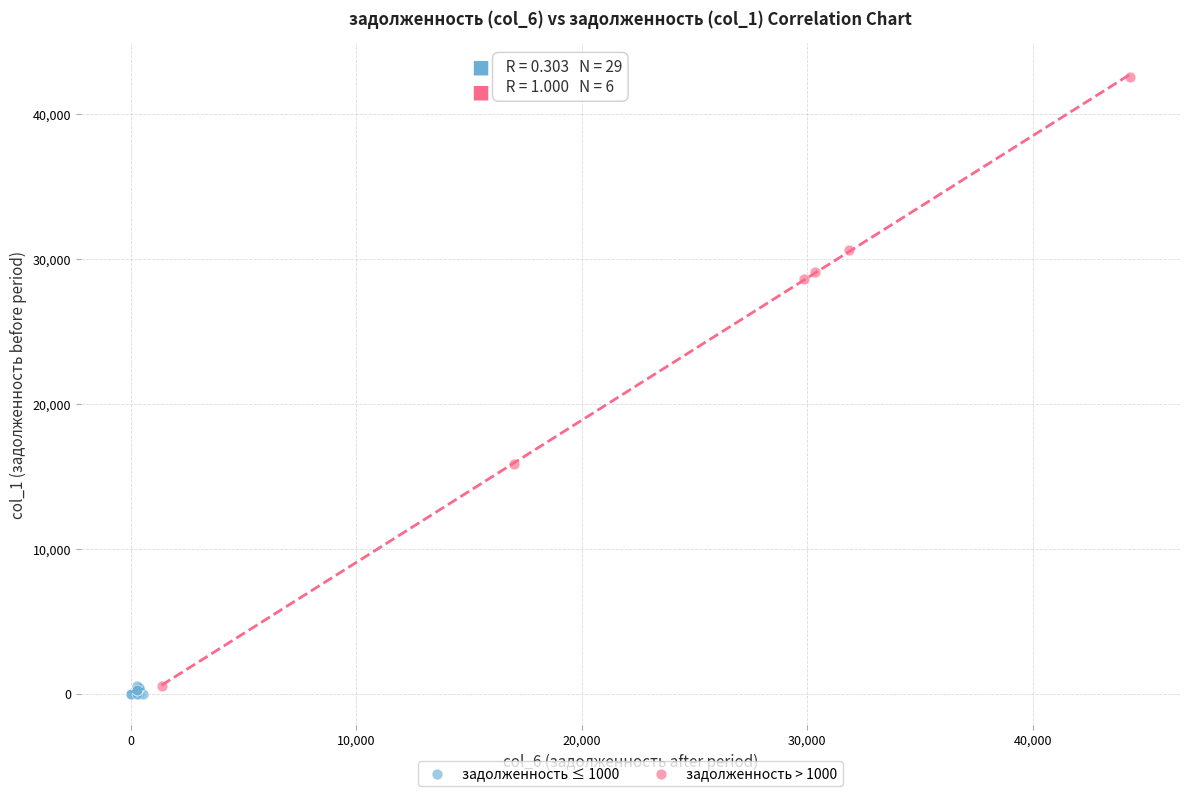

Which series contains the highest Y value?

задолженность > 1000